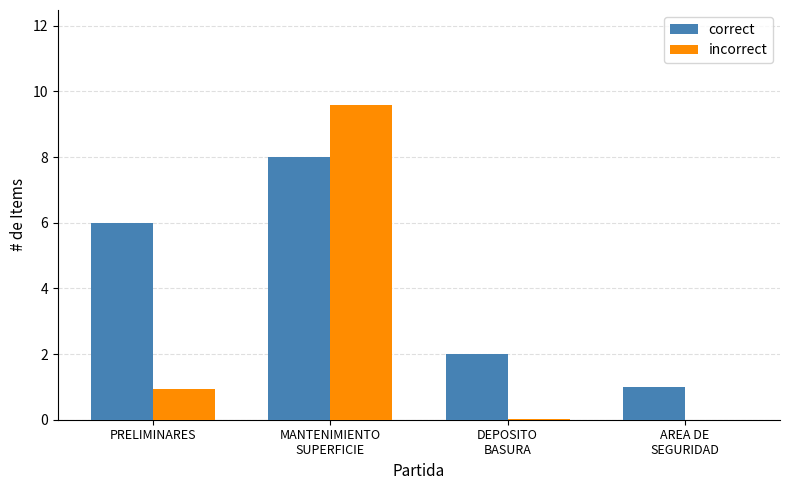

What is the approximate value of incorrect at MANTENIMIENTO
SUPERFICIE?

9.6